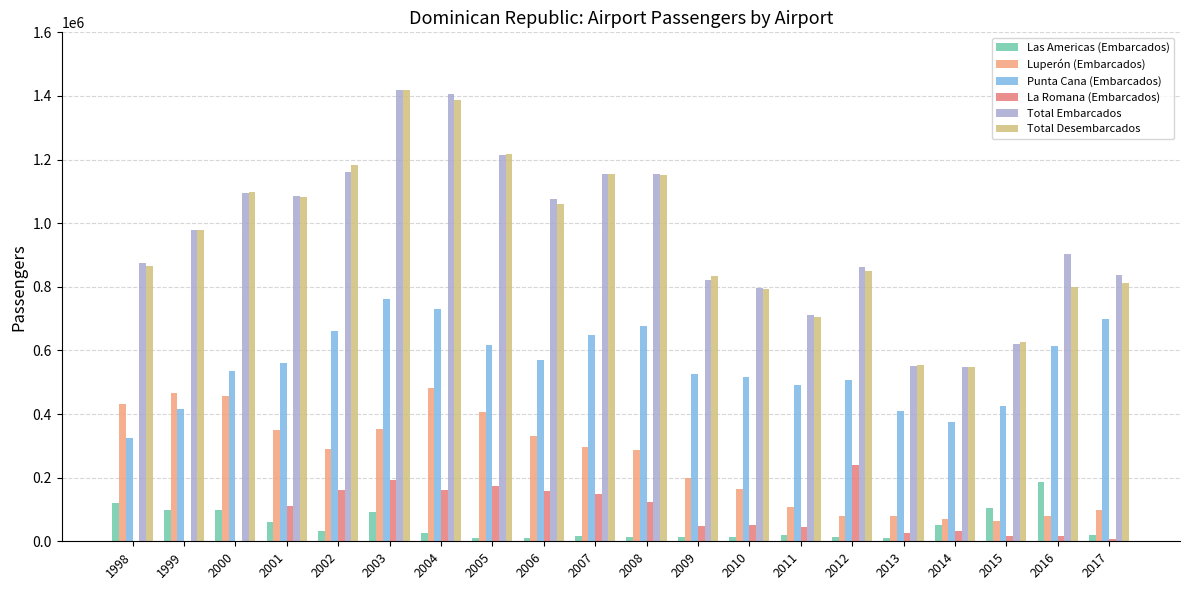

What is the sum of the Las Americas (Embarcados) values at 2007 and 2010?

29599